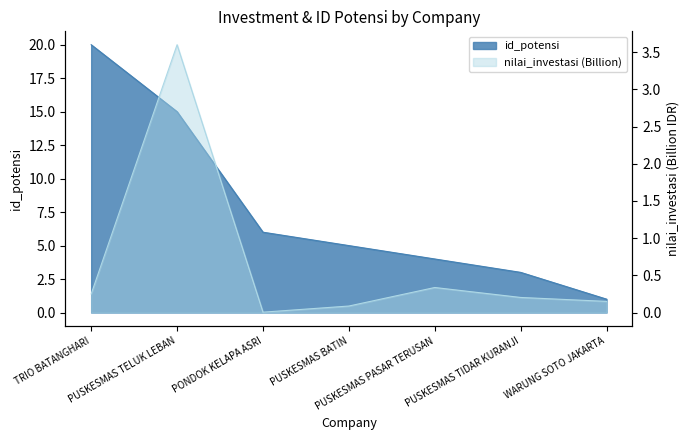

What is the value of the nilai_investasi point at the 4th from the left?

0.1